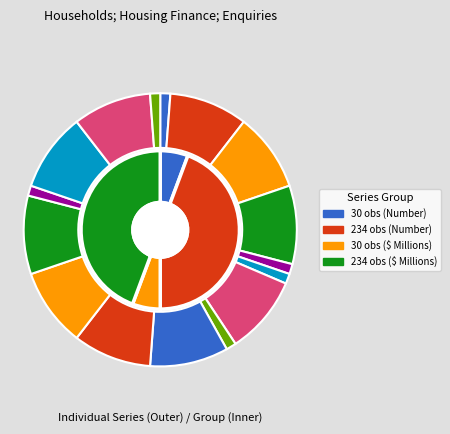

To the nearest percent, what is the combined percentage of A108271619V and A108266804A?

19%